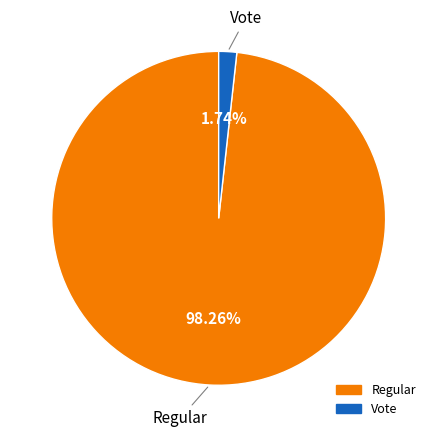

Rank the categories by value from lowest to highest.

Vote, Regular